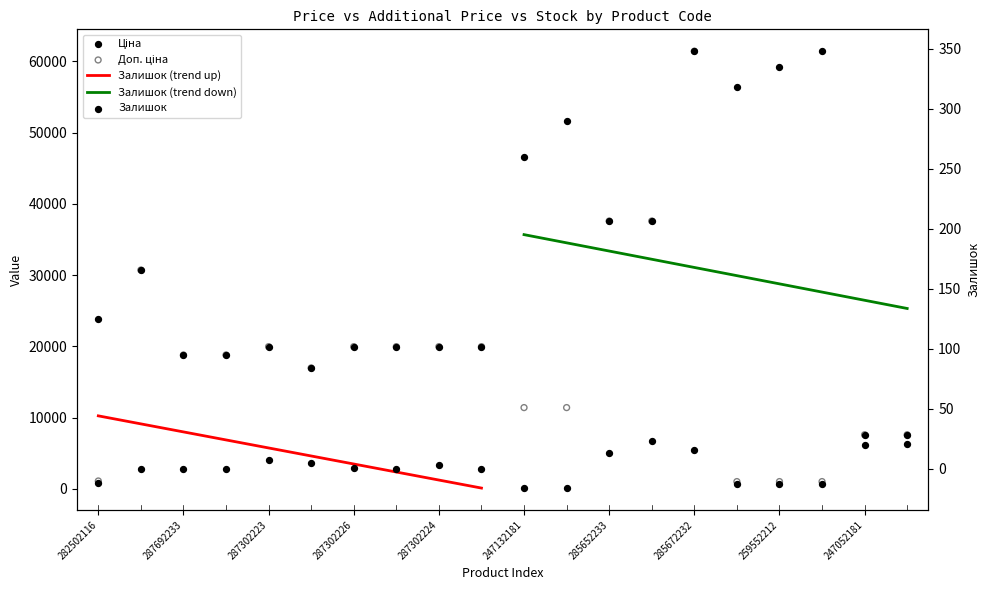

Which series has the largest Y range (max minus min)?

Ціна